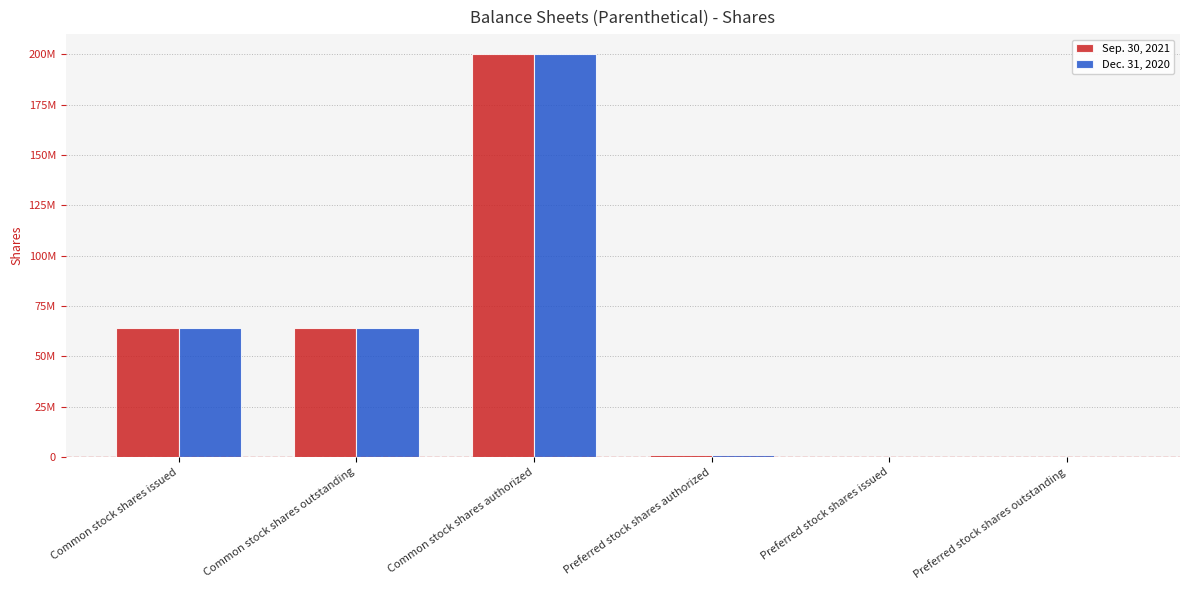

Where is Sep. 30, 2021 nearest to the value 100000000?

Common stock shares issued